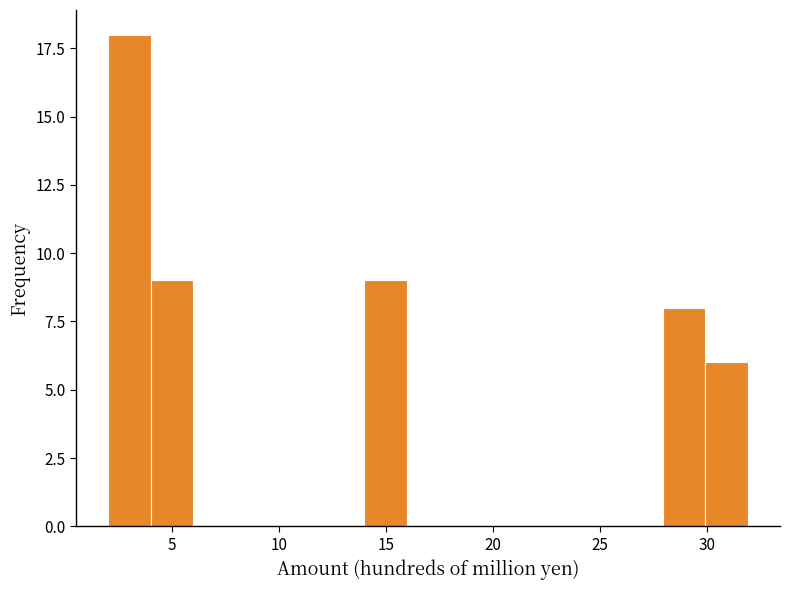

Around what value on the x-axis is the tallest bar? Give the approximate position of its centre, as read against the axis.

3.0